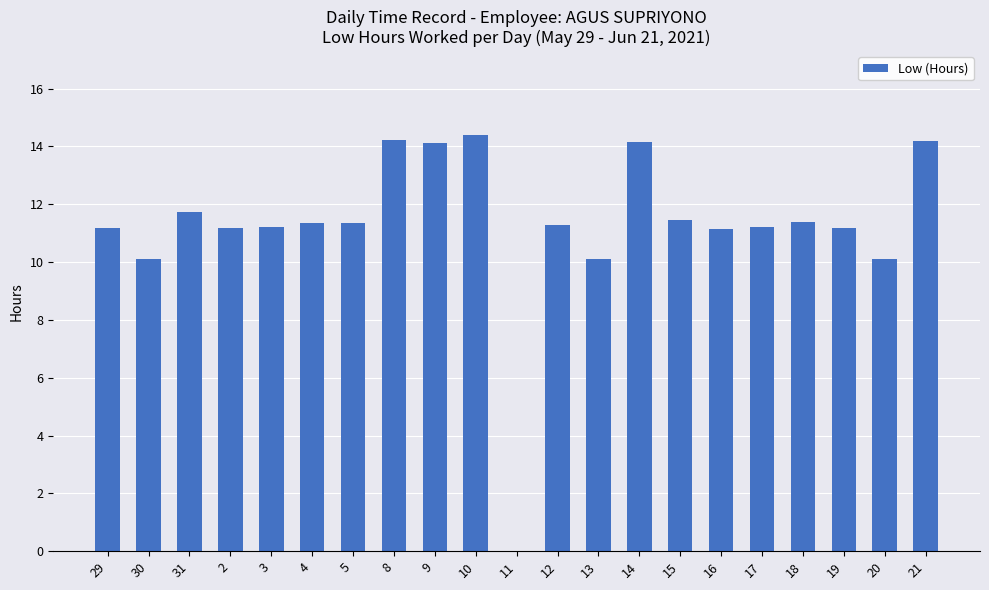

What is the sum of the values at 8 and 30?

24.3